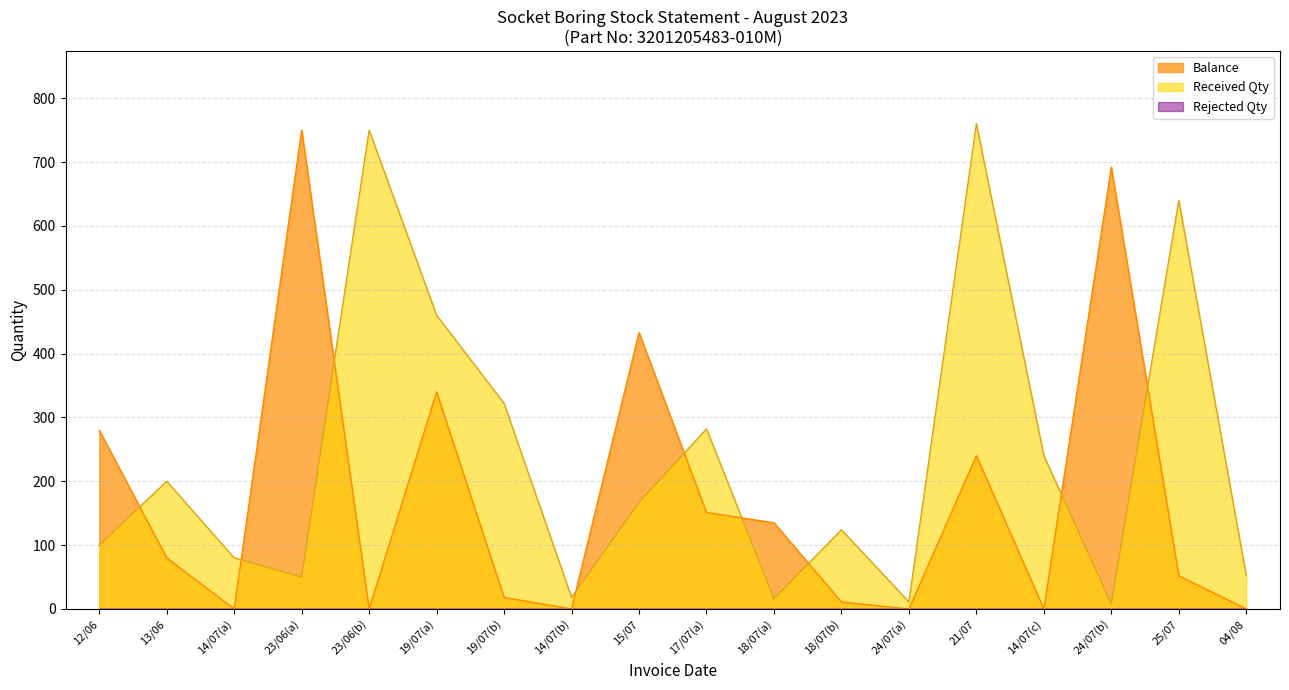

Which series has the largest total across all categories?

Received Qty